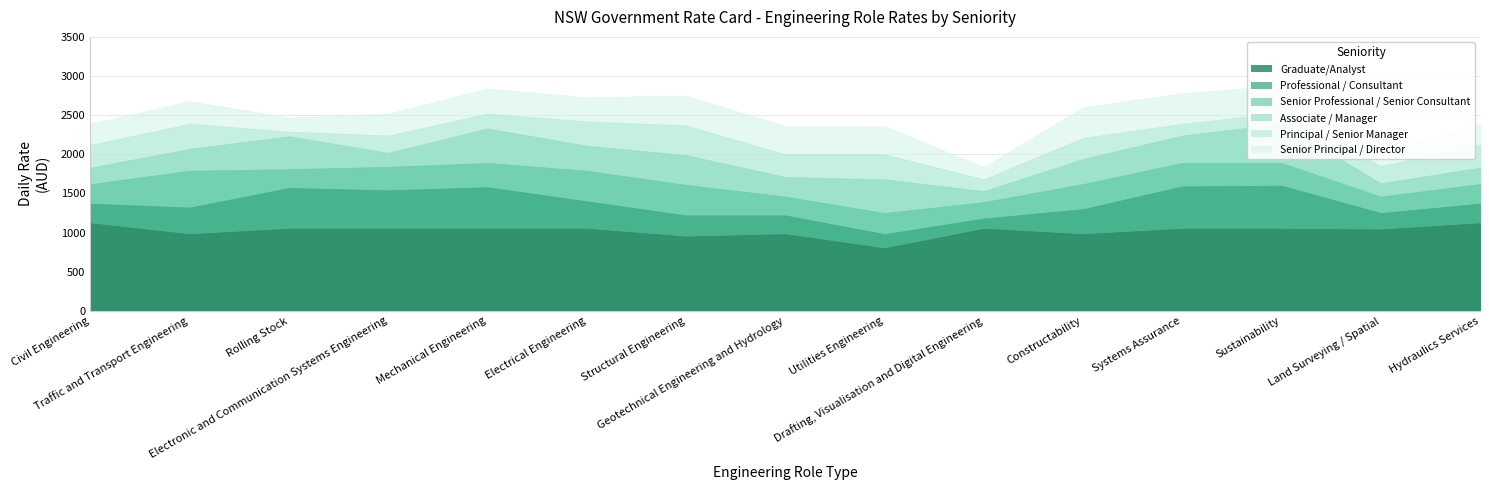

Is it true that Senior Professional / Senior Consultant equals 735 at Hydraulics Services?

False